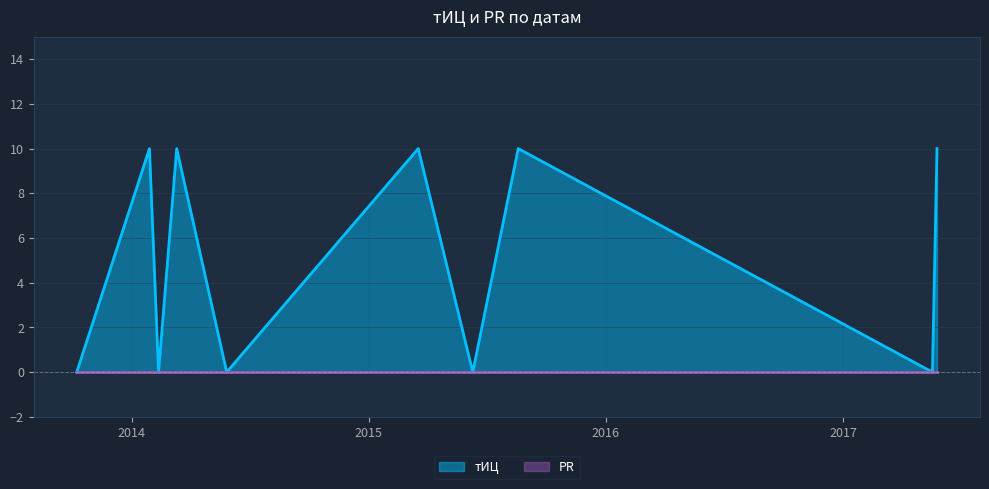

How many data points are less than 10?

5